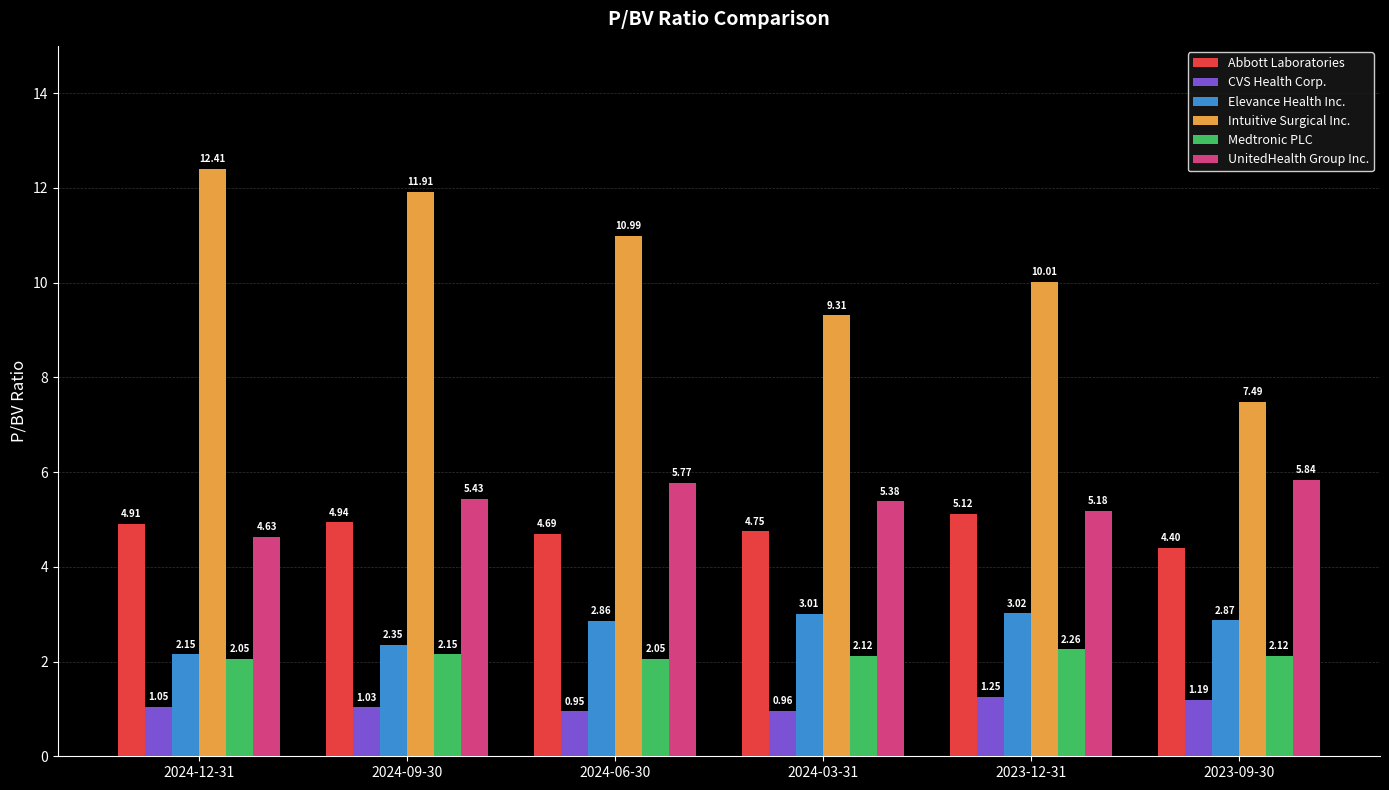

What is the sum of all Abbott Laboratories values?

28.8